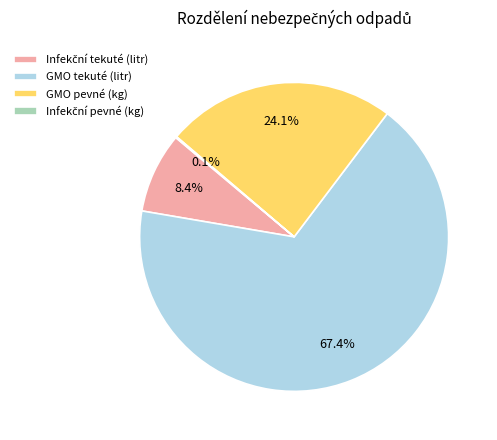

To the nearest percent, what portion does GMO tekuté (litr) represent?

67%